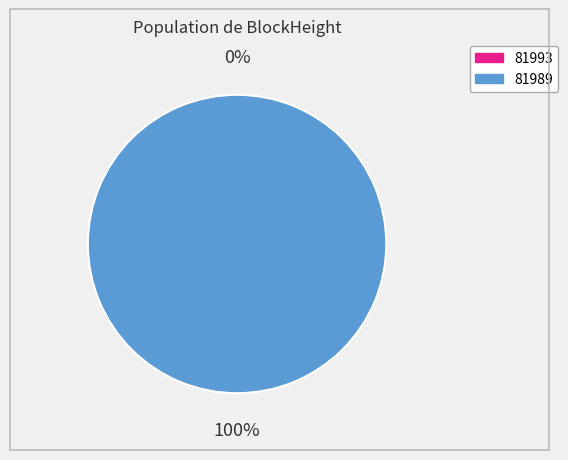

The 81993 slice represents 1% of the pie. True or false?

False